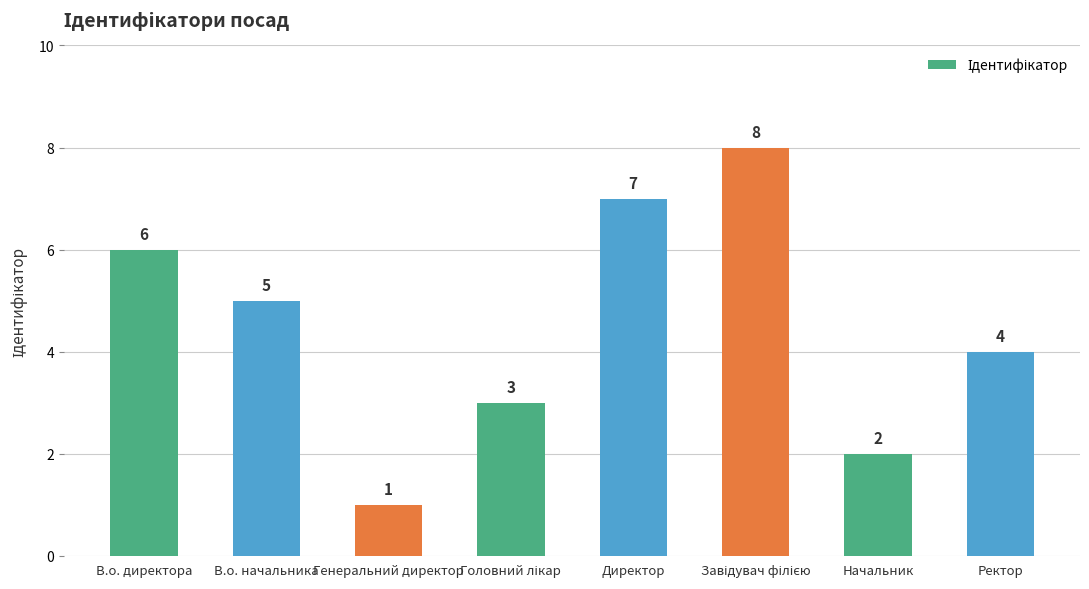

True or false: the data shows 2 at Начальник.

True